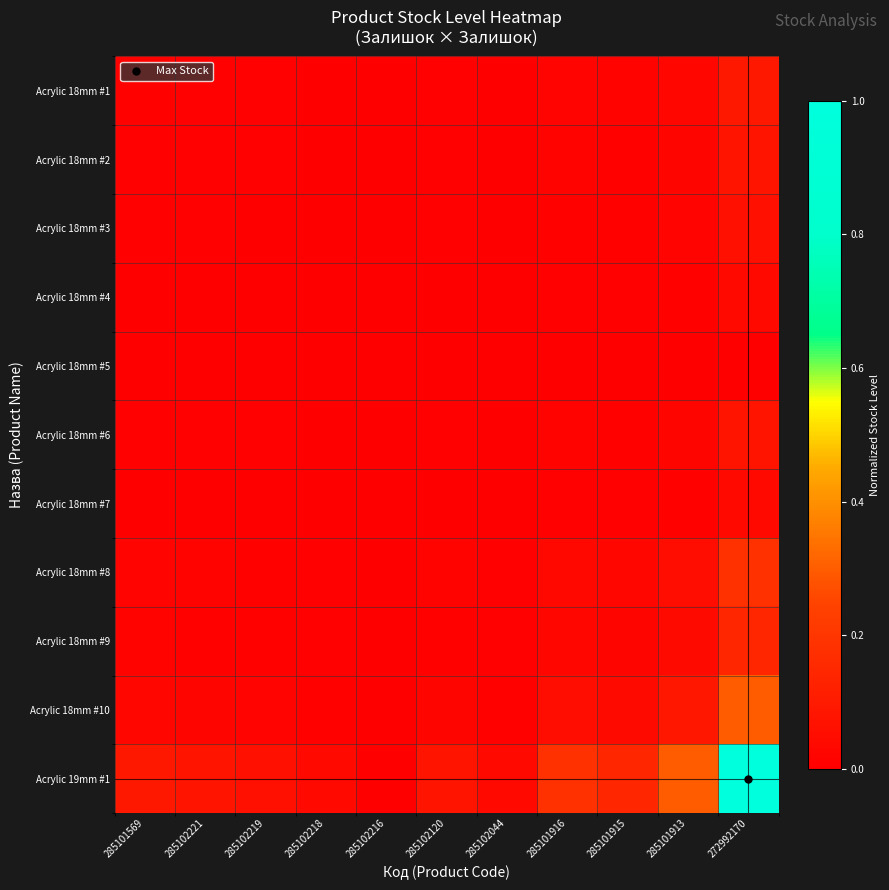

Between 285102216 and 285102044, which series saw the biggest shift?

Acrylic 19mm #1